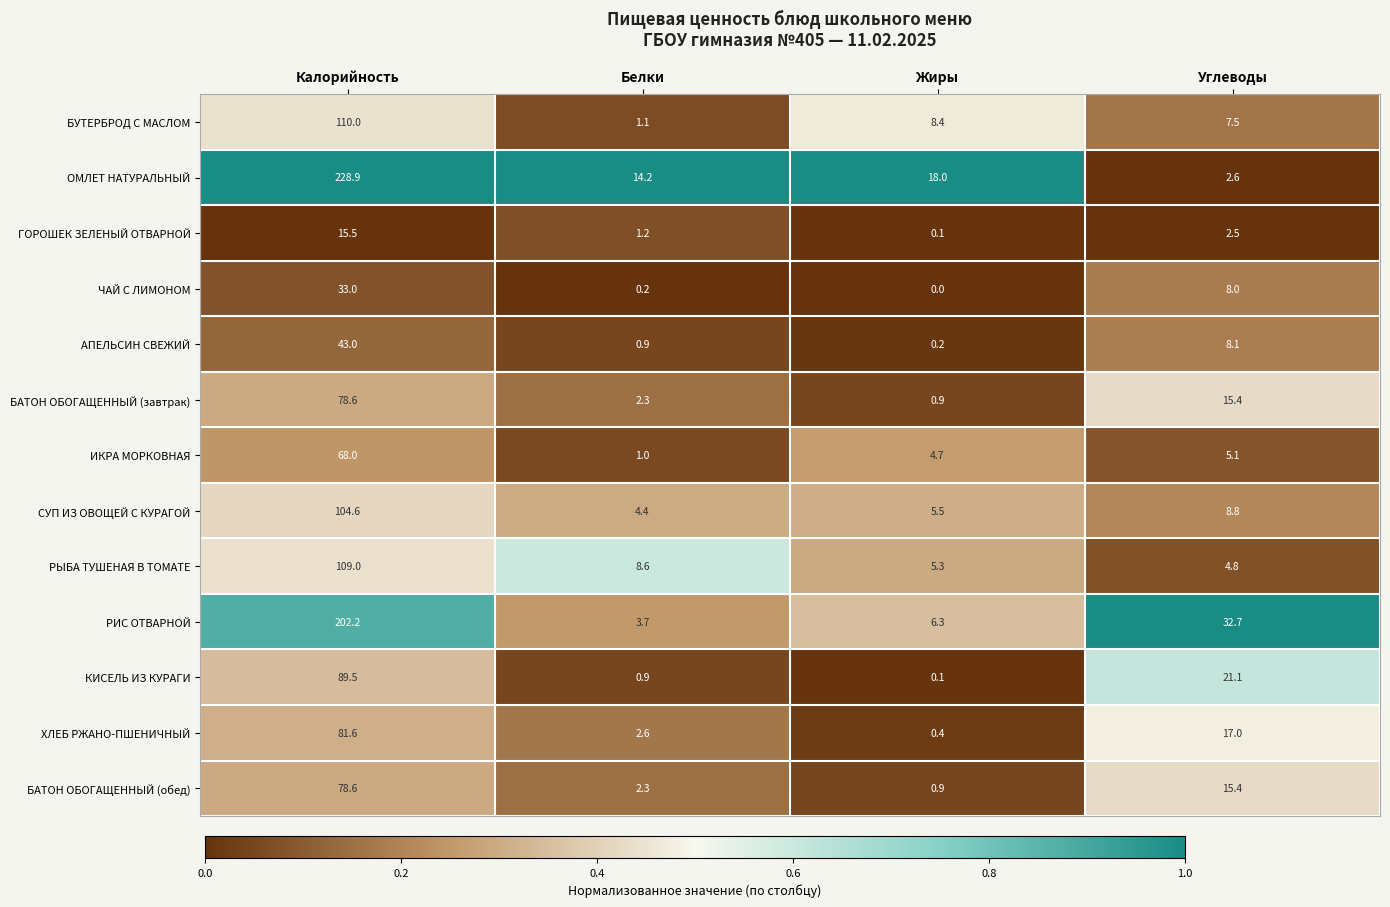

At which label does ИКРА МОРКОВНАЯ reach its peak?

Калорийность